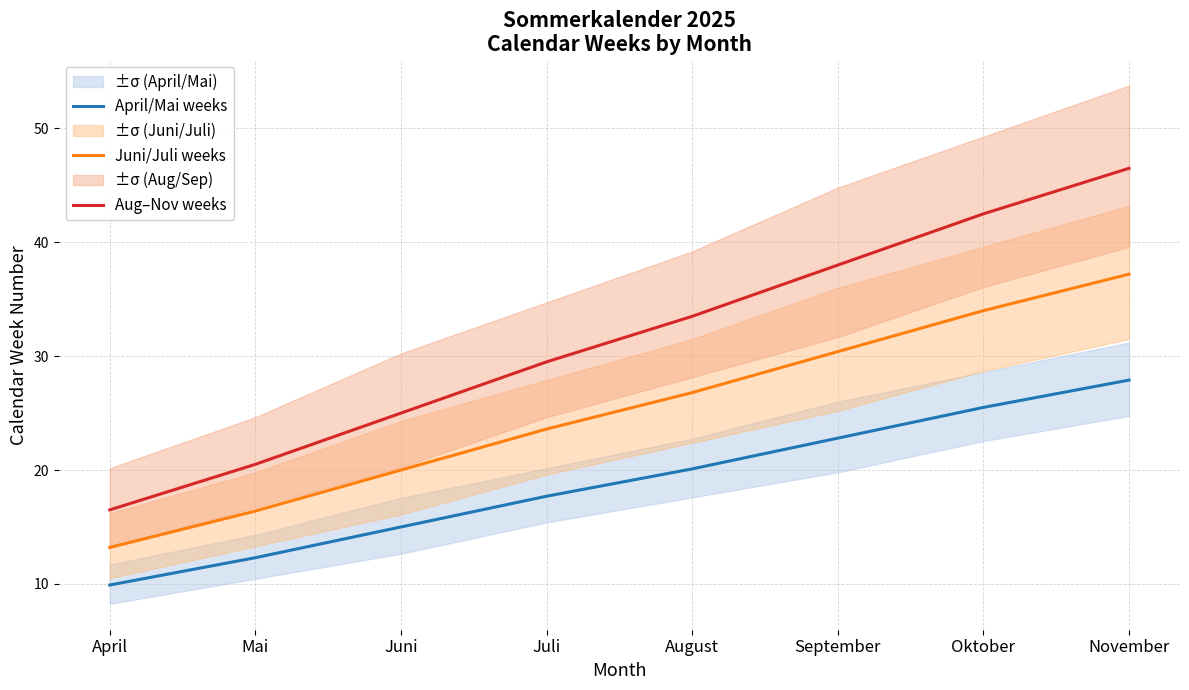

Which series changed the most between Juli and September?

Aug–Nov weeks